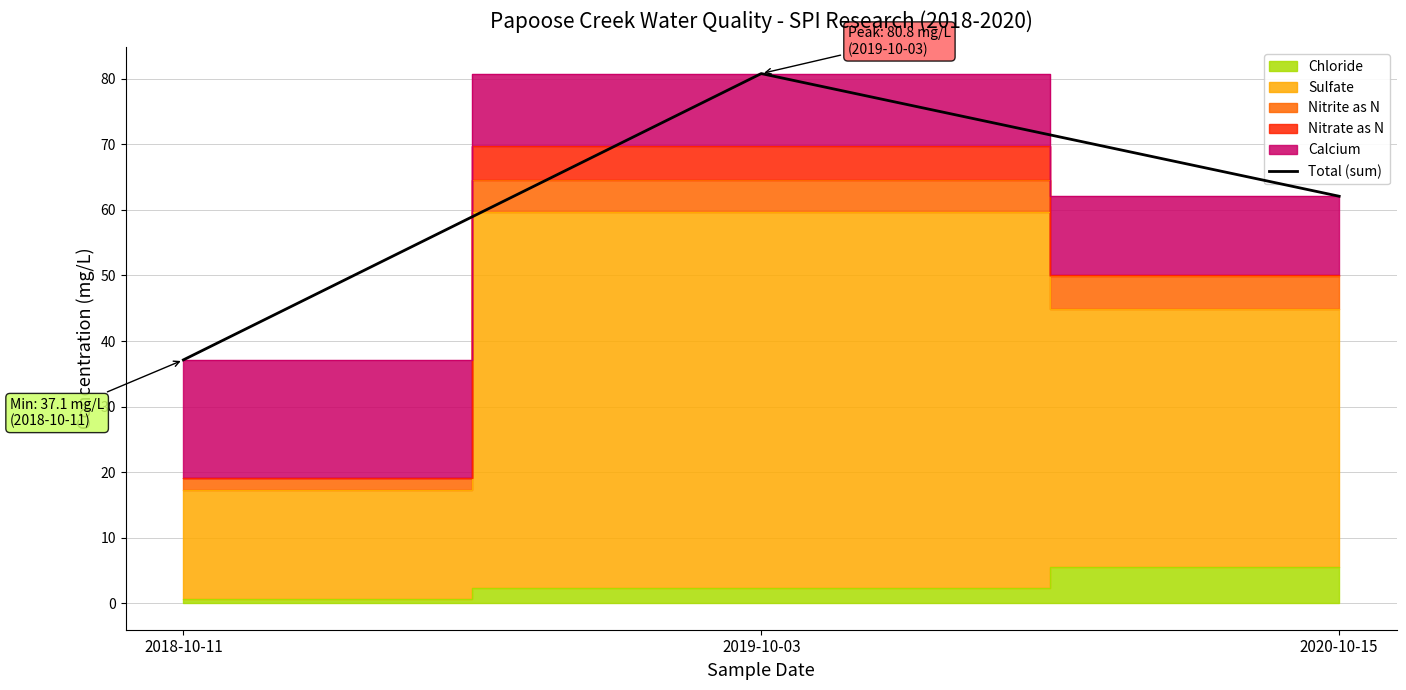

The value at 2018-10-11 is 37.1. True or false?

True